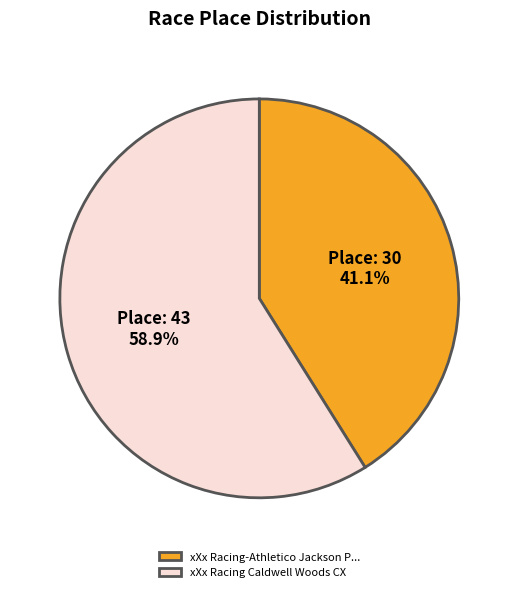

Rank the categories by value from lowest to highest.

xXx Racing-Athletico Jackson P..., xXx Racing Caldwell Woods CX